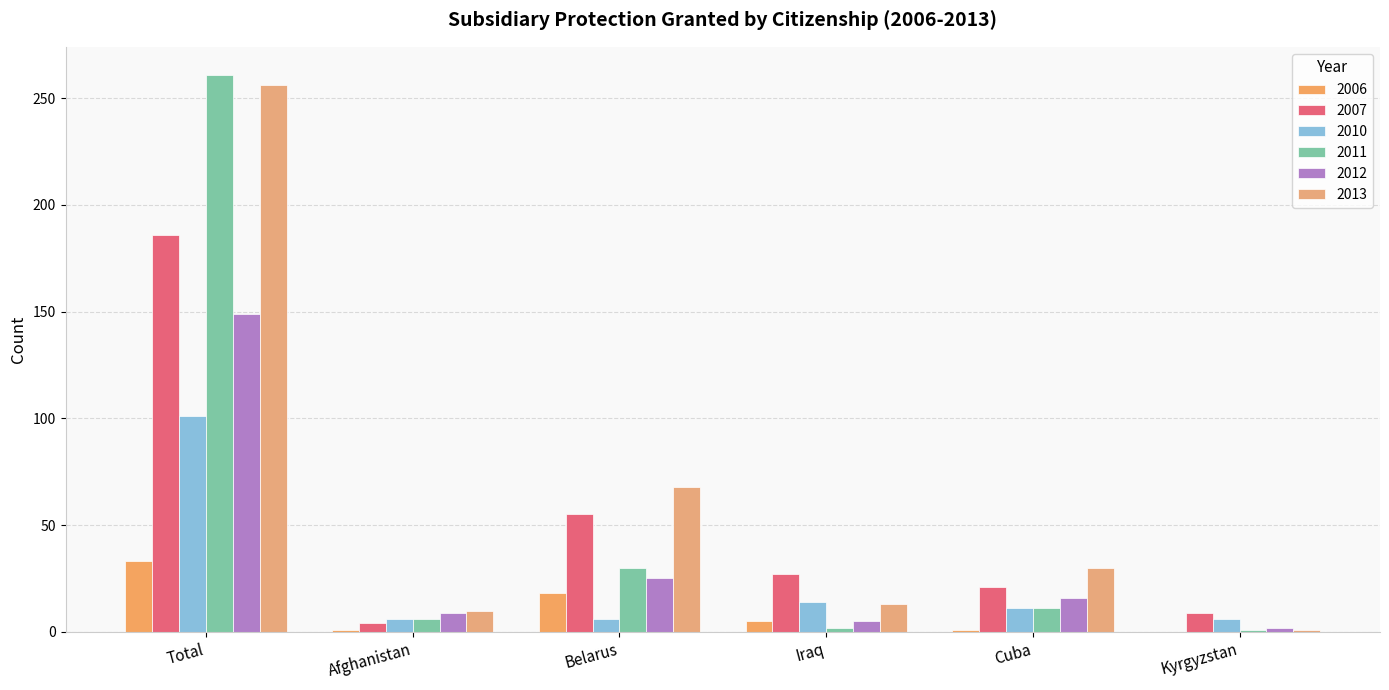

The value of 2012 at Afghanistan is 9. True or false?

True